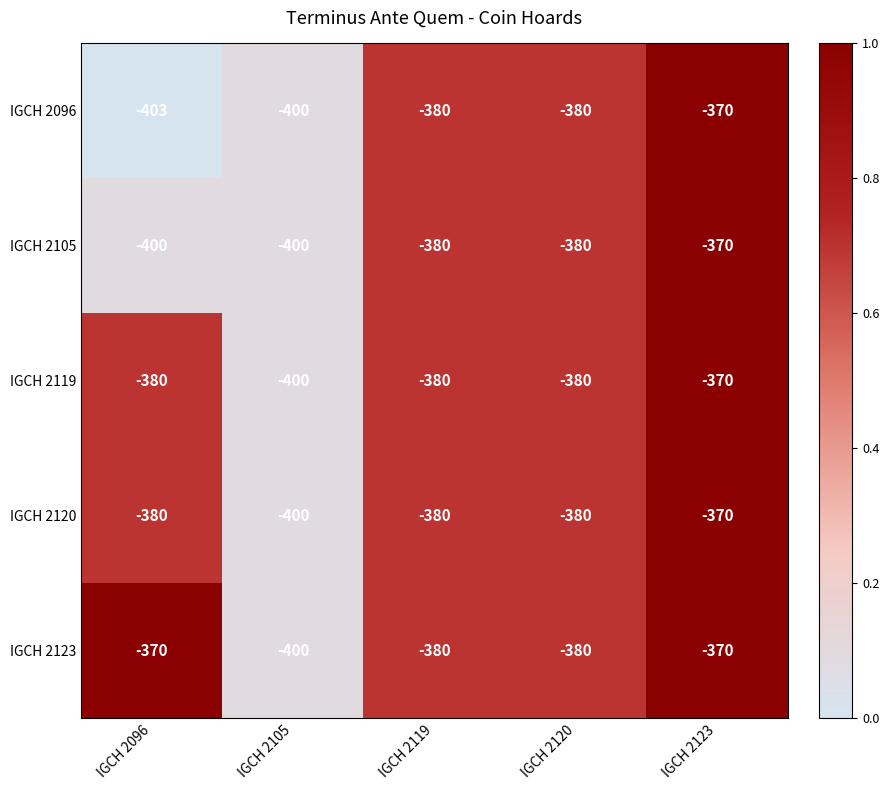

Reading left to right, list all the values displayed in this chart.

IGCH 2096: IGCH 2096=-403	IGCH 2105=-400	IGCH 2119=-380	IGCH 2120=-380	IGCH 2123=-370
IGCH 2105: IGCH 2096=-400	IGCH 2105=-400	IGCH 2119=-380	IGCH 2120=-380	IGCH 2123=-370
IGCH 2119: IGCH 2096=-380	IGCH 2105=-400	IGCH 2119=-380	IGCH 2120=-380	IGCH 2123=-370
IGCH 2120: IGCH 2096=-380	IGCH 2105=-400	IGCH 2119=-380	IGCH 2120=-380	IGCH 2123=-370
IGCH 2123: IGCH 2096=-370	IGCH 2105=-400	IGCH 2119=-380	IGCH 2120=-380	IGCH 2123=-370